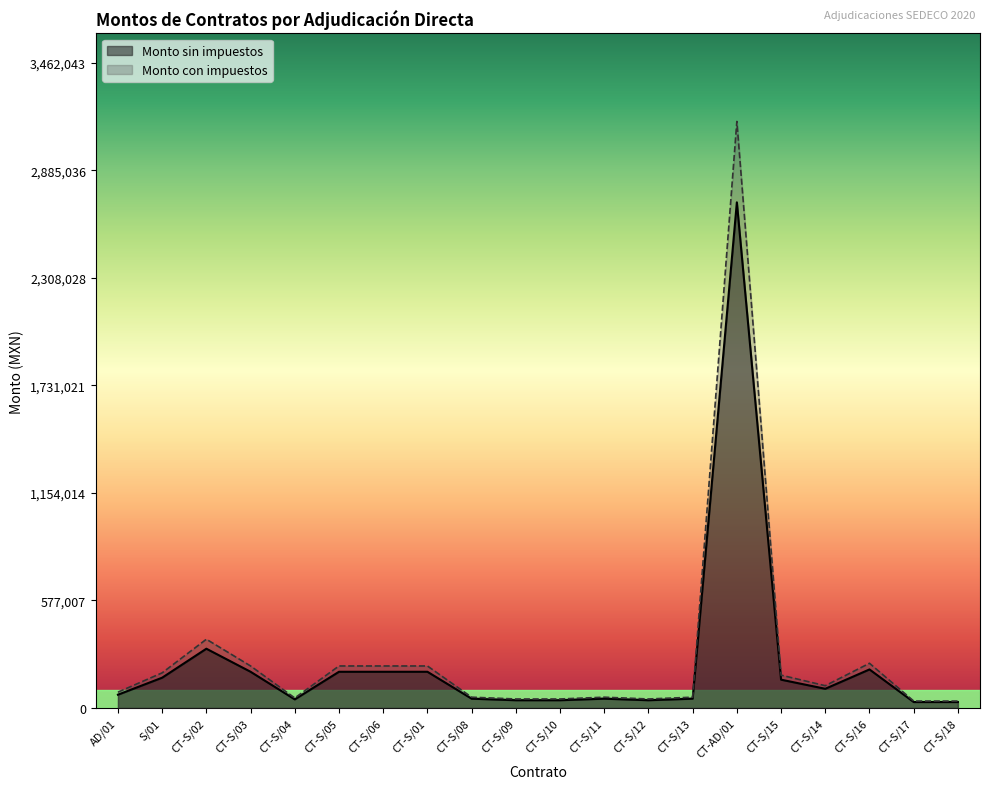

Which series has the widest spread of values?

Monto con impuestos